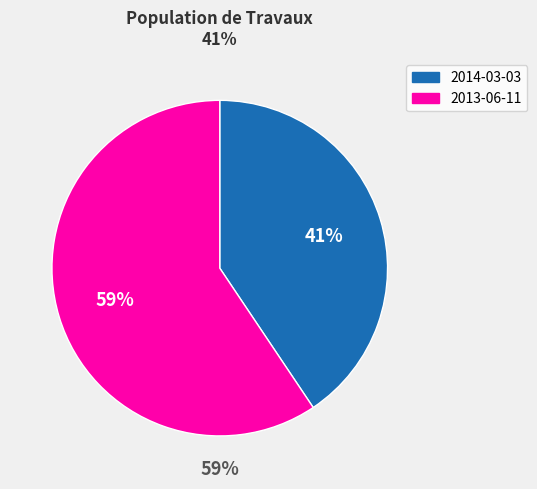

What percentage is the 2014-03-03 slice, to the nearest percent?

41%